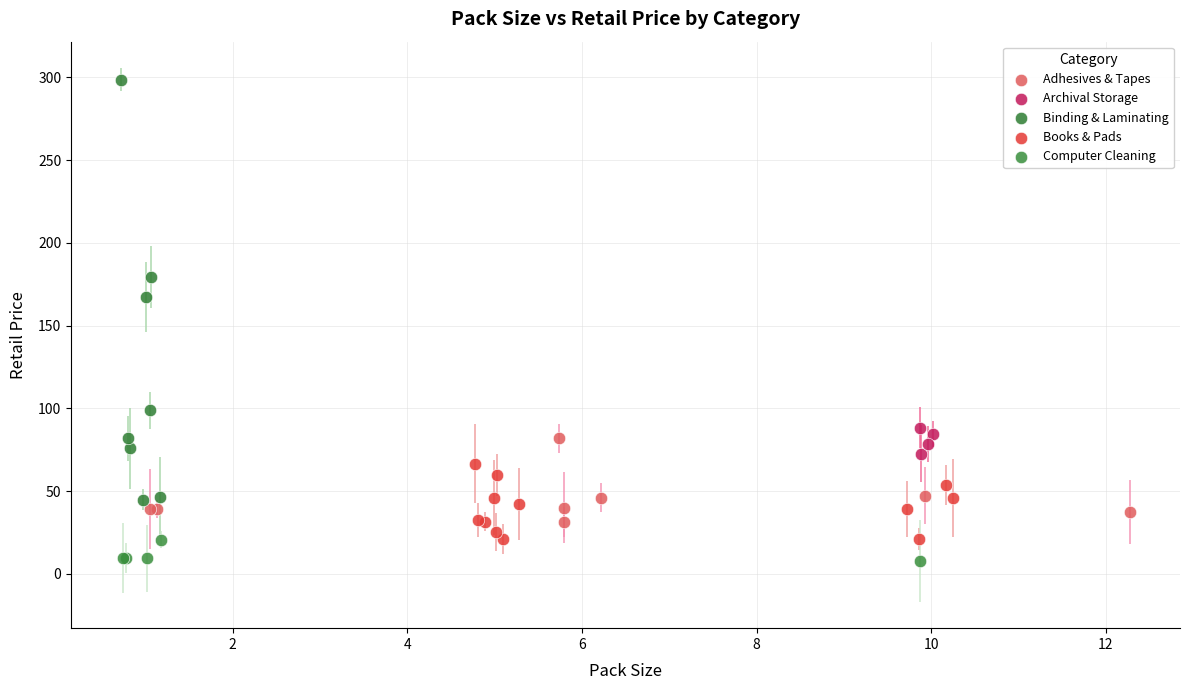

Which series has the widest spread of Y values?

Binding & Laminating